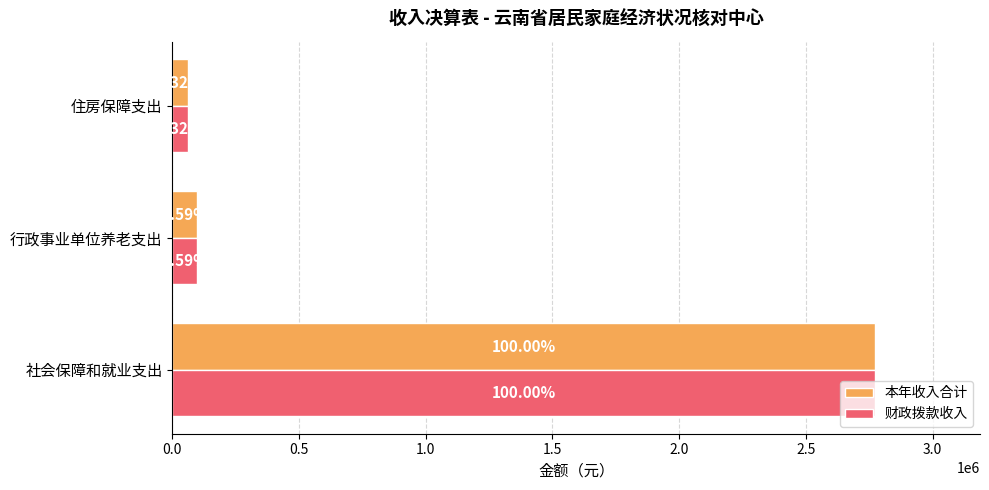

What is the lowest value of the 财政拨款收入 series?

64180.0